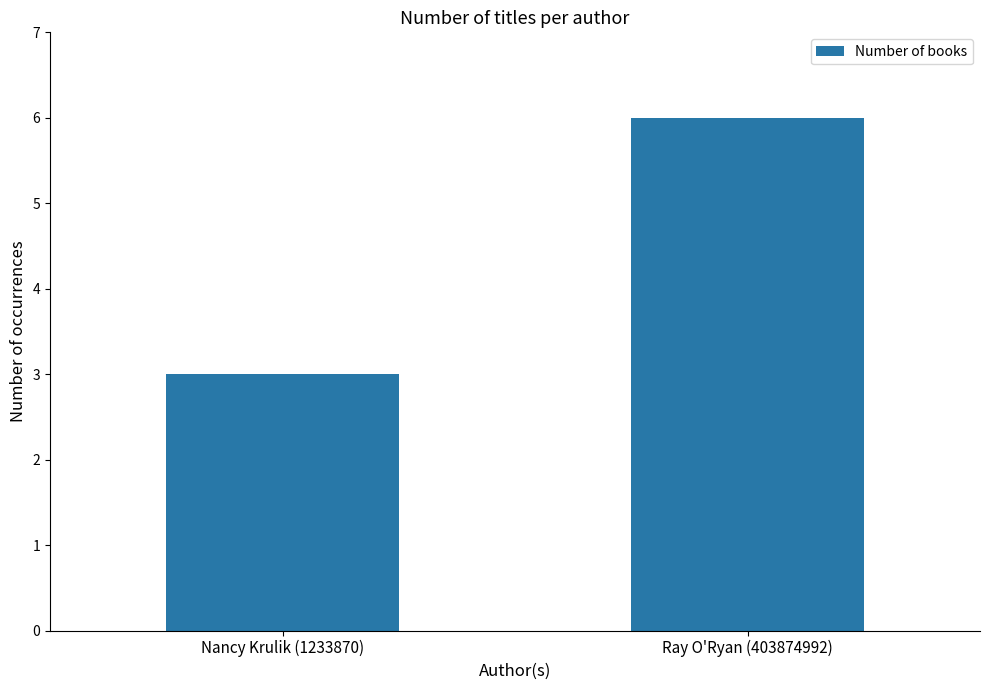

Are the bars grouped side by side (vs. stacked)?

No